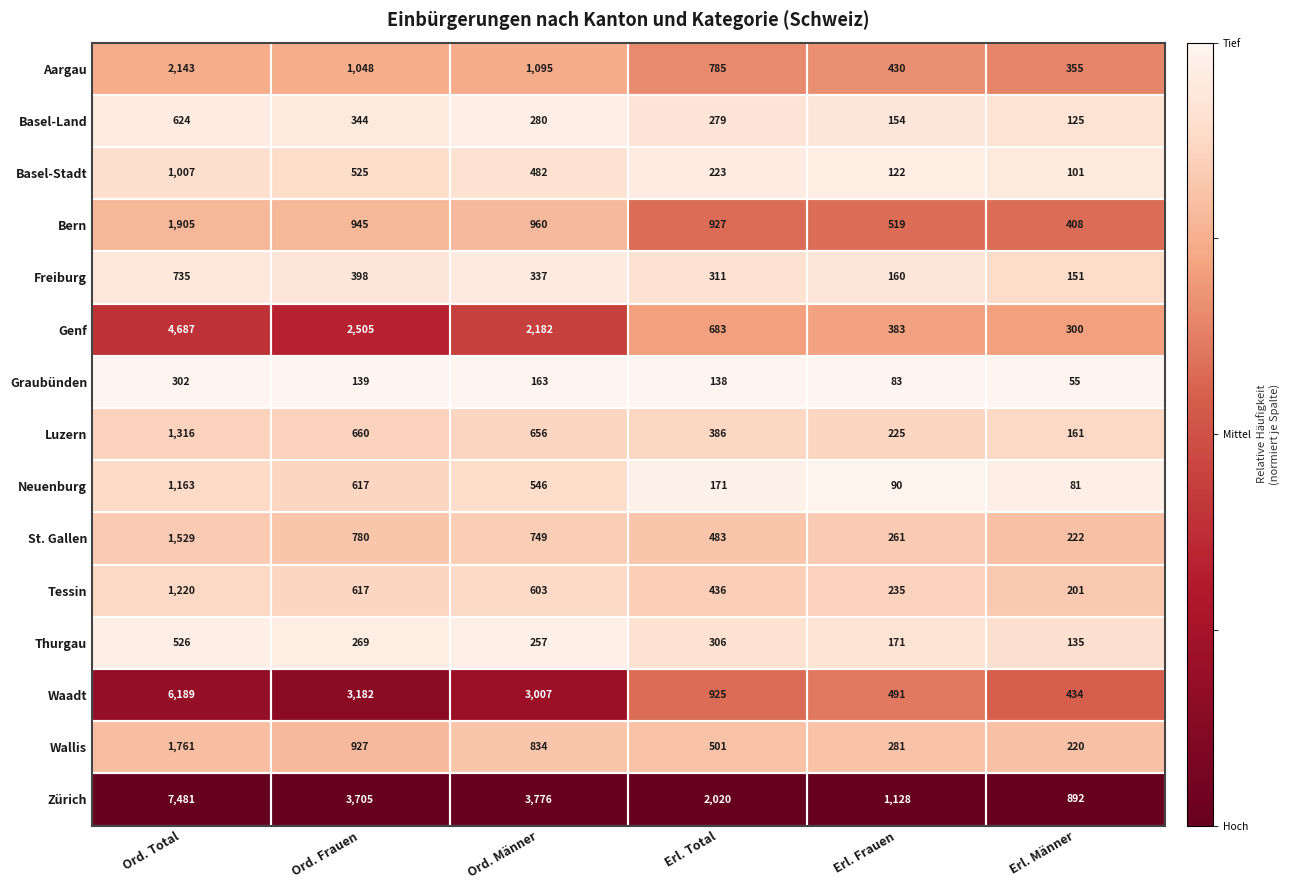

Rank the categories by Thurgau value from highest to lowest.

Ord. Total, Erl. Total, Ord. Frauen, Ord. Männer, Erl. Frauen, Erl. Männer